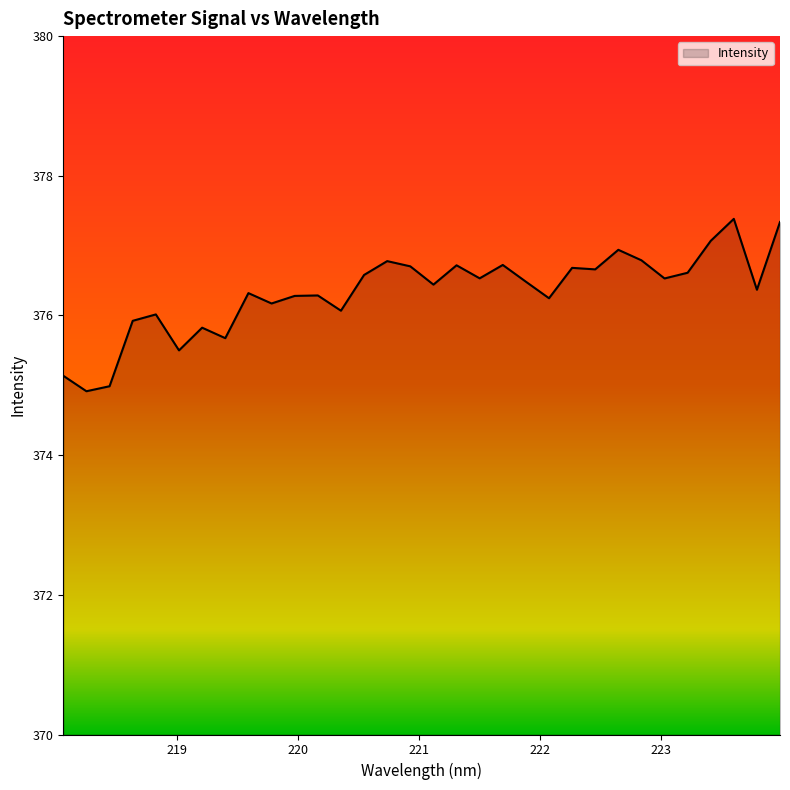

What is the minimum value shown in the chart?

374.9